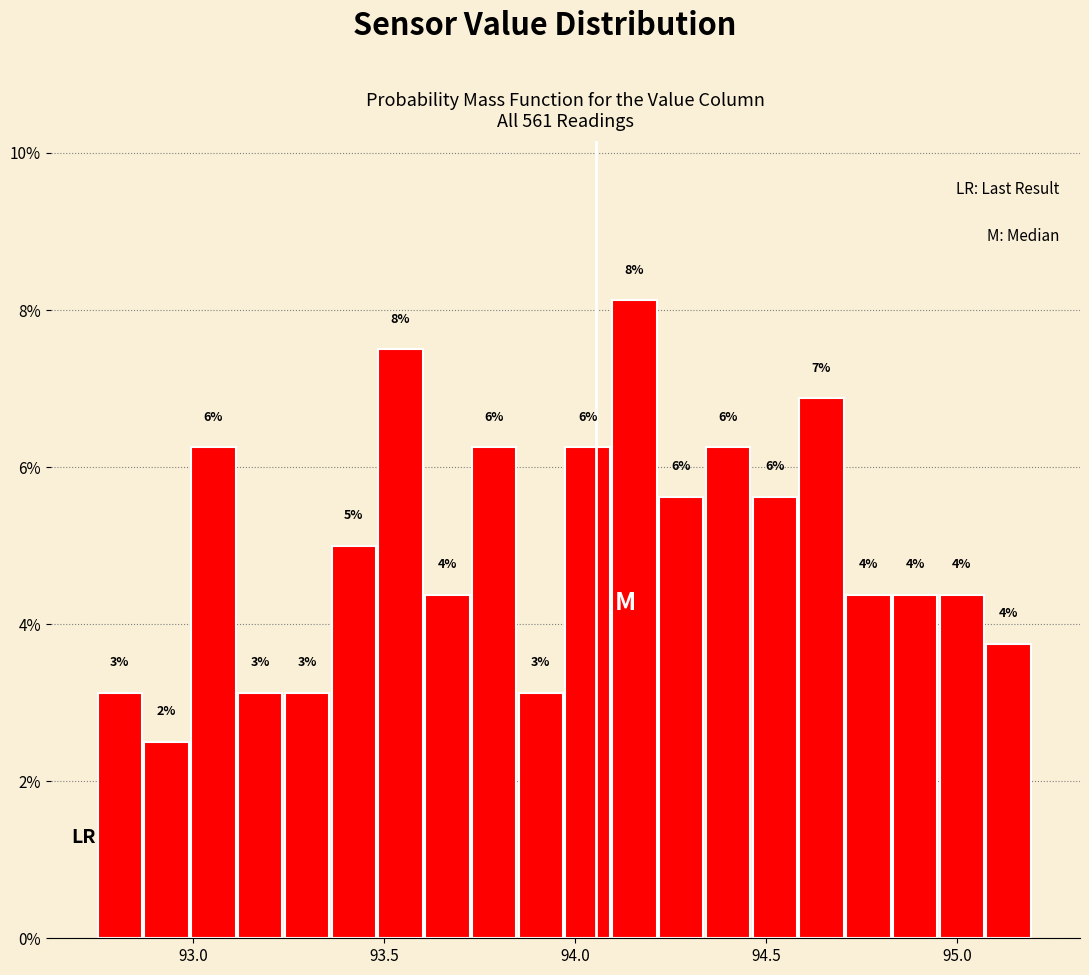

Read against the x-axis, roughly where is the centre of the tallest bar?

94.15